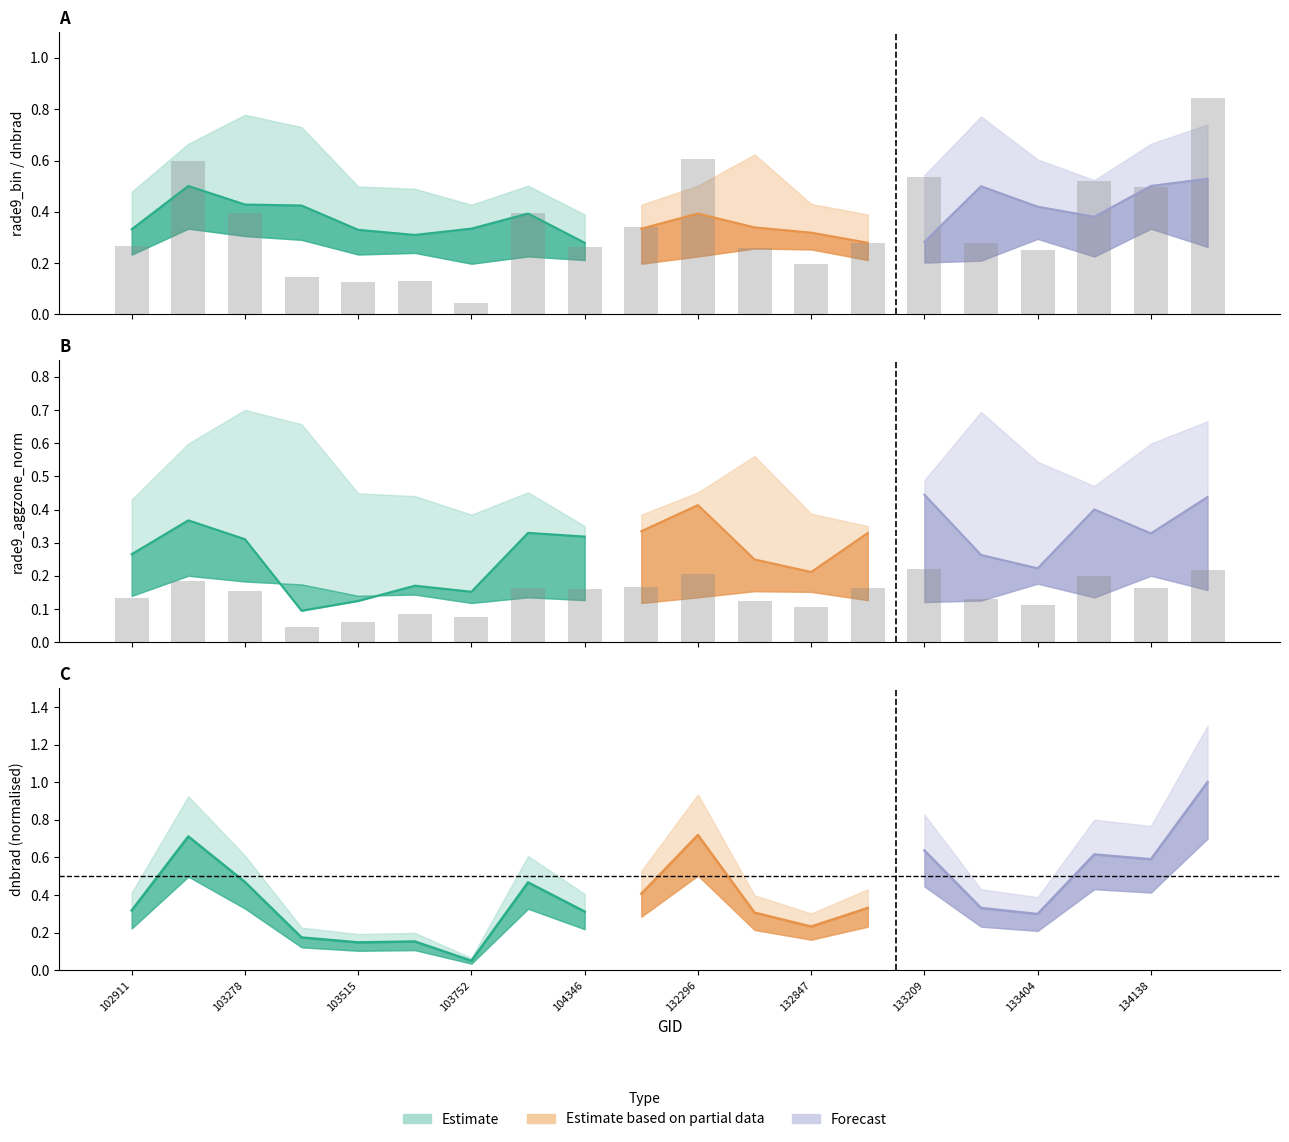

Is it true that rade9_bin_mdn equals 0.3 at 132123?

True